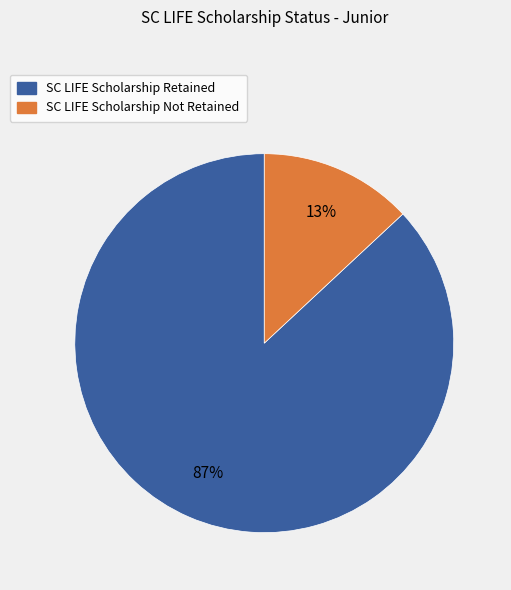

Which category accounts for the majority?

SC LIFE Scholarship Retained